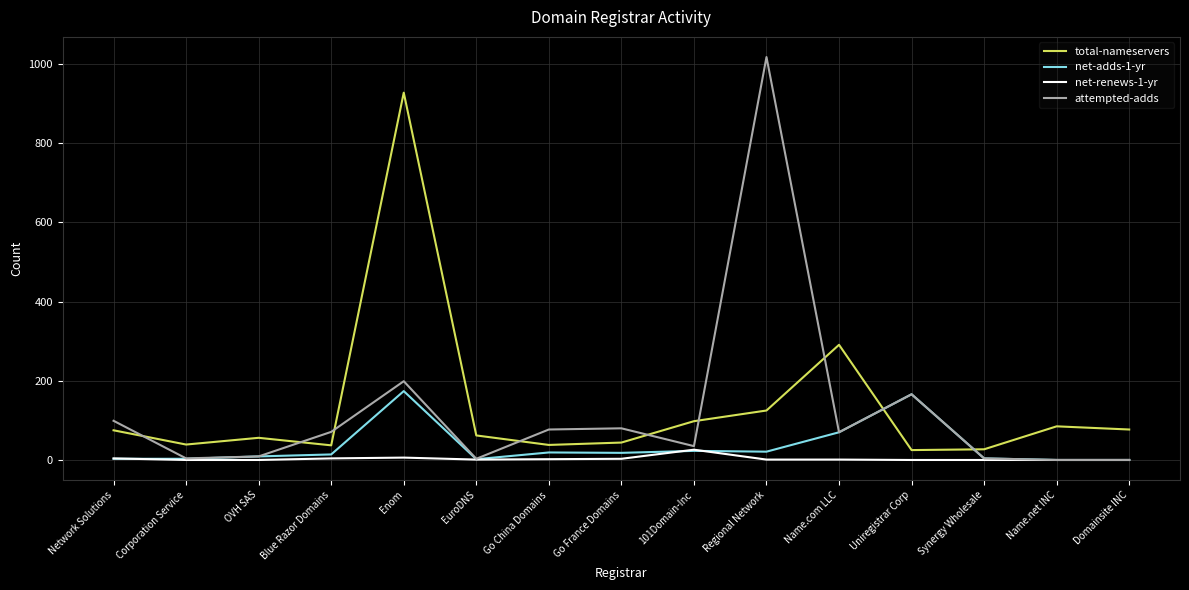

Which label corresponds to the largest value in the chart?

Regional Network